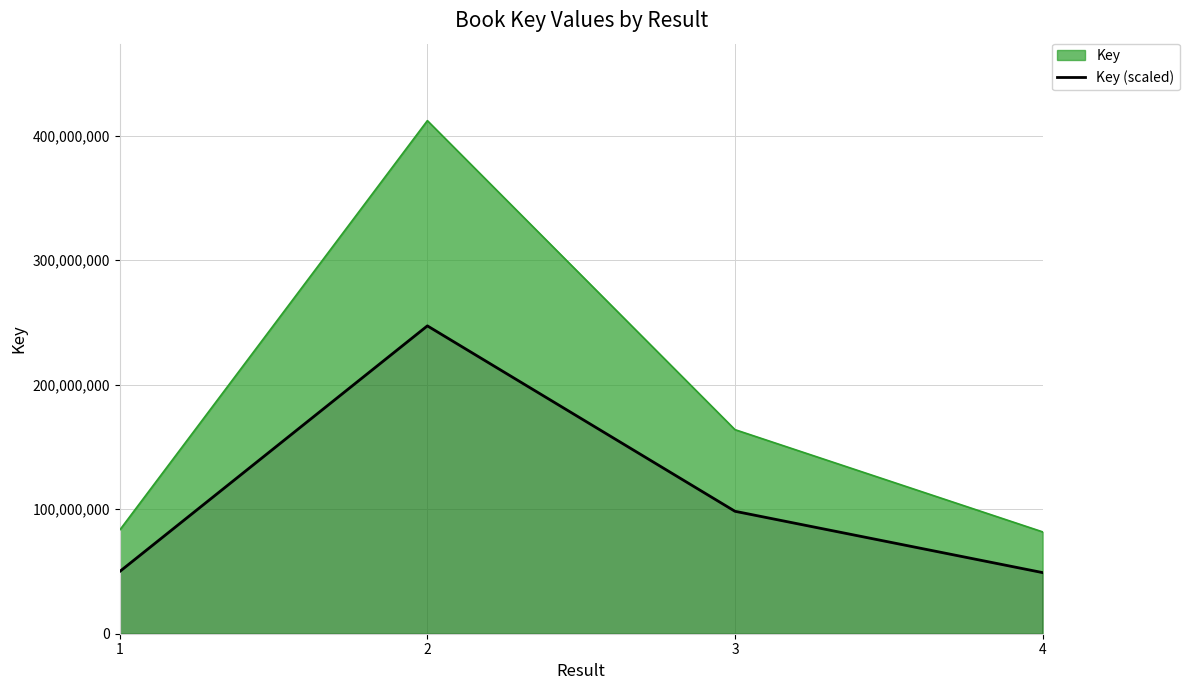

What is the difference between the Key (scaled) values at 1 and 2?

197187584.4